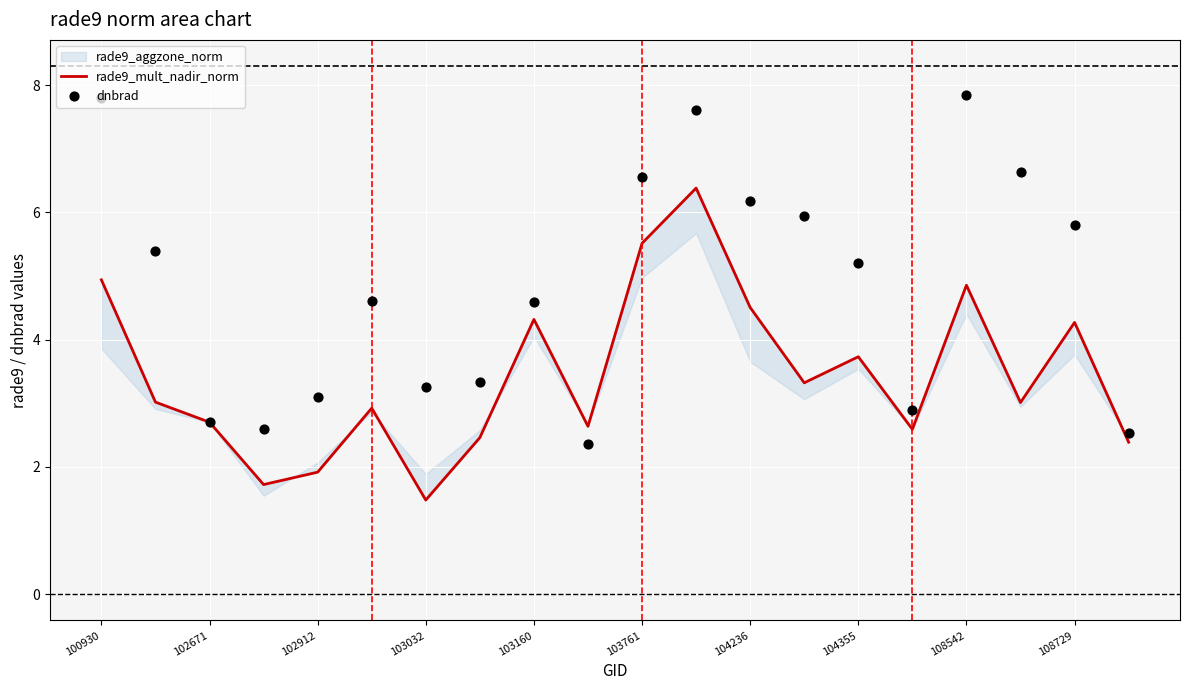

Is the value of dnbrad at 108542 greater than the value of rade9_mult_nadir_norm at 103761?

Yes